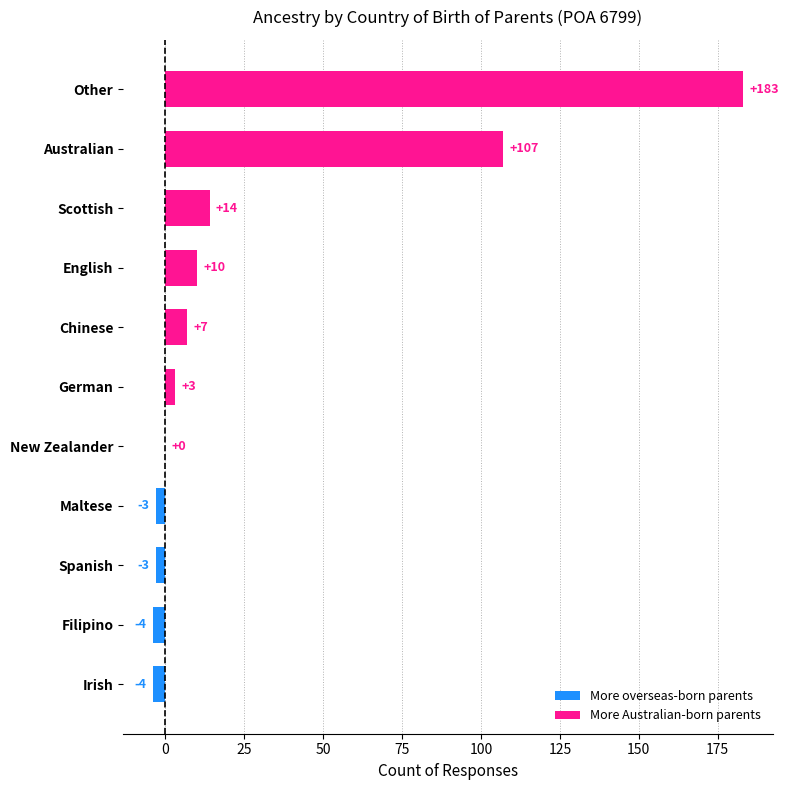

True or false: the data shows 22 at Scottish.

False